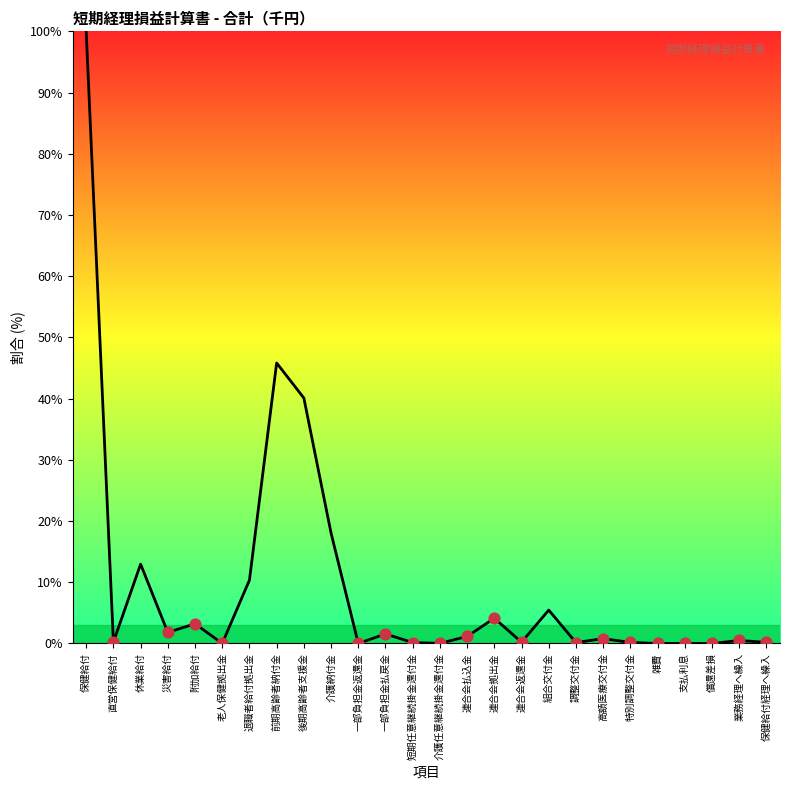

What is the change in value from 前期高齢者納付金 to 調整交付金?

-45.7